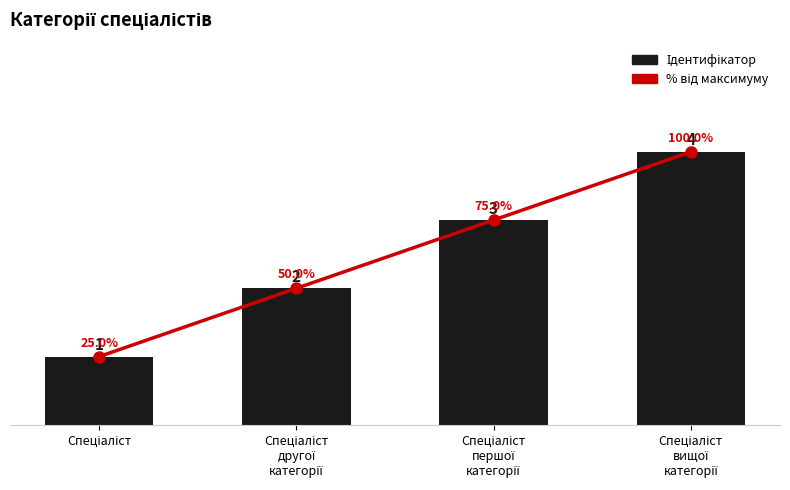

Reading right to left, what are all the values shown in this chart?

Ідентифікатор: 4	3	2	1
% від максимуму: 100	75	50	25